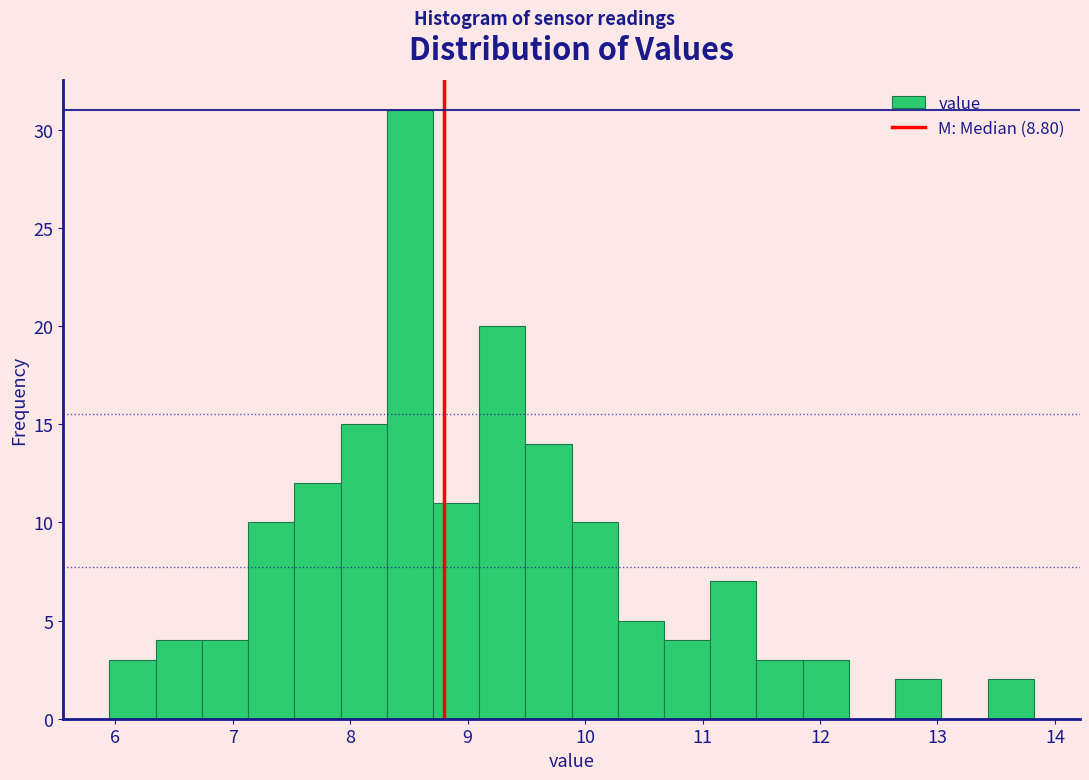

Read against the x-axis, roughly where is the centre of the tallest bar?

8.5